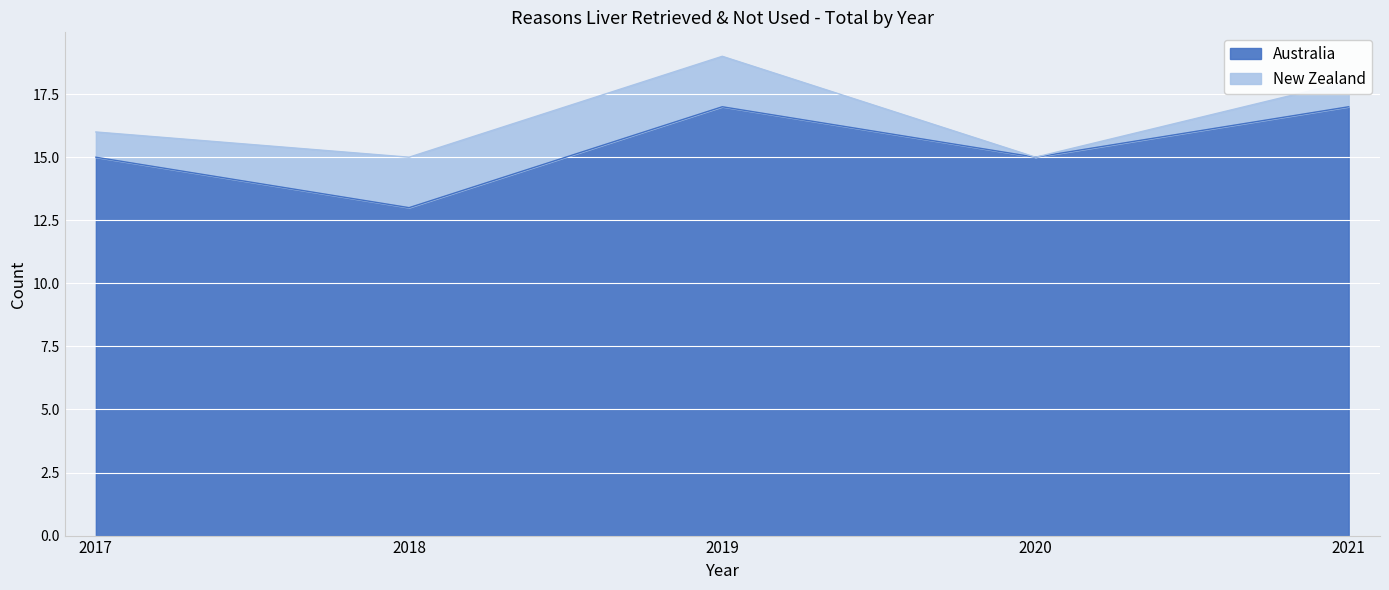

Read the value at 2019.

17